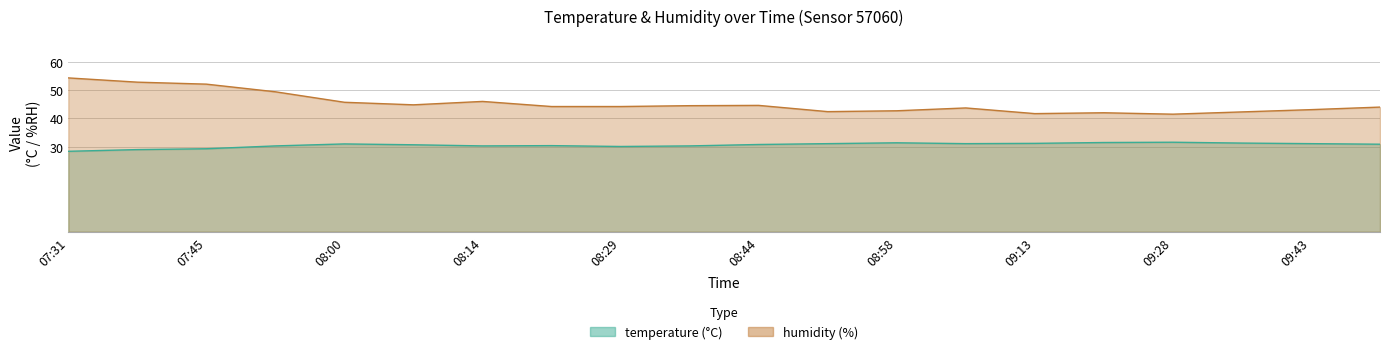

How many series are shown in this chart?

2